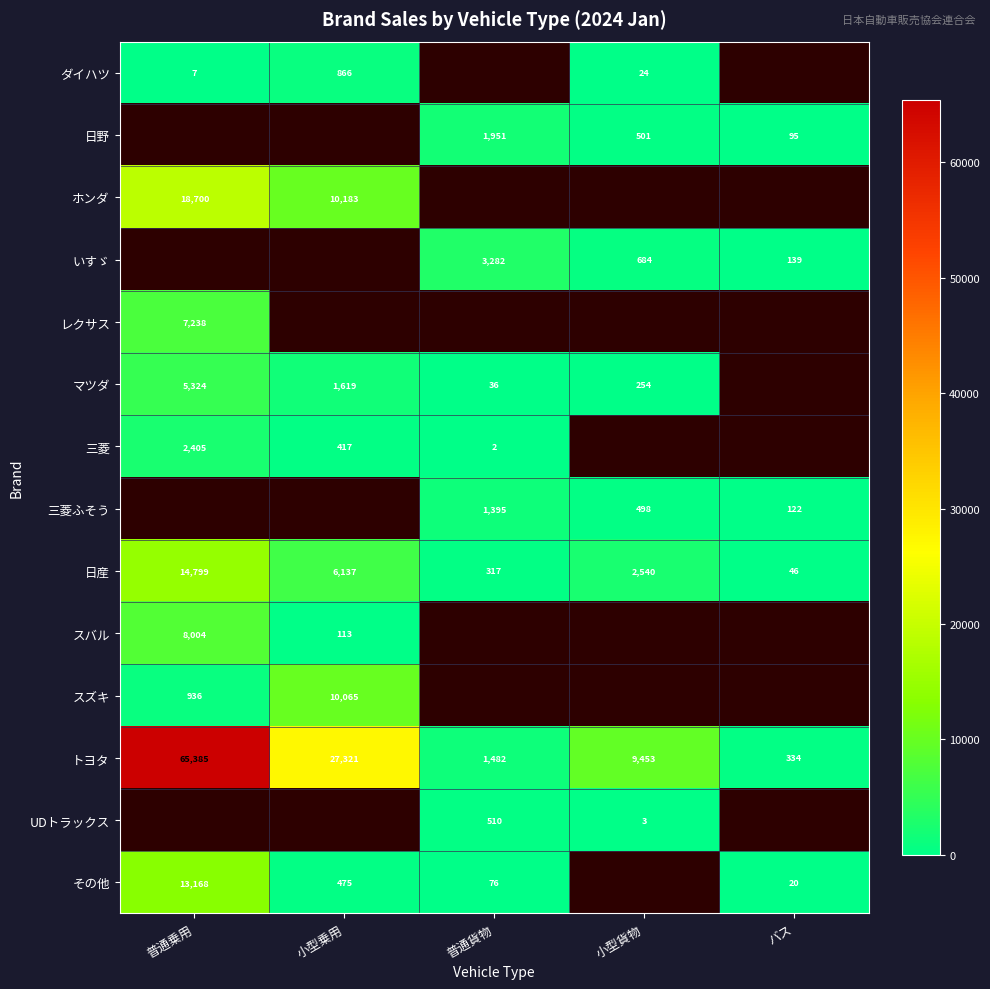

What is the difference between the highest and lowest values at 小型乗用?

27208.0